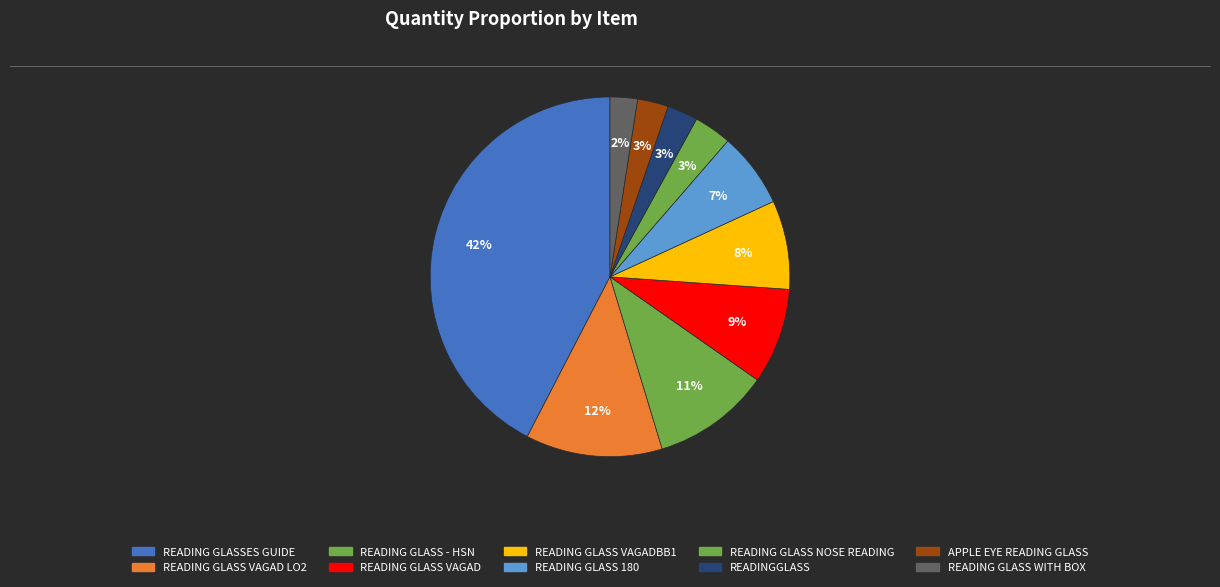

Count the number of slices in the pie.

10